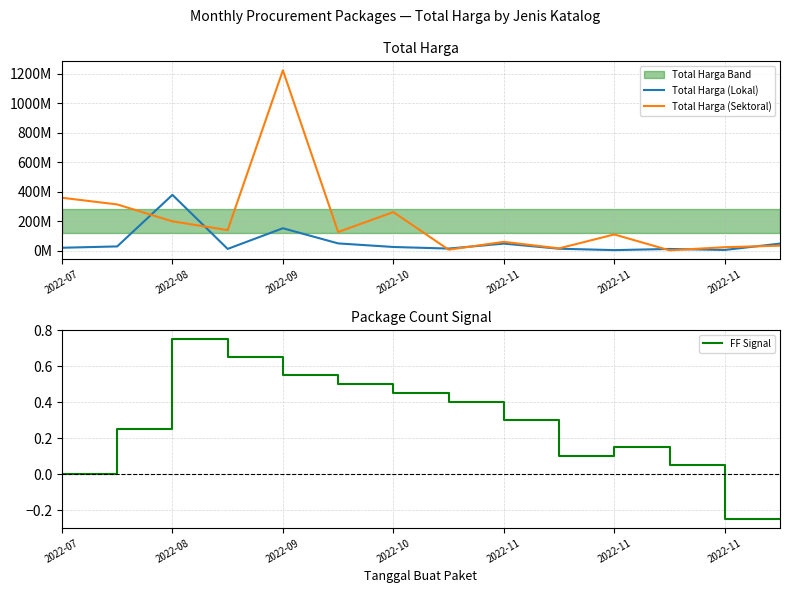

Which series has the largest total across all categories?

Total Harga (Sektoral)